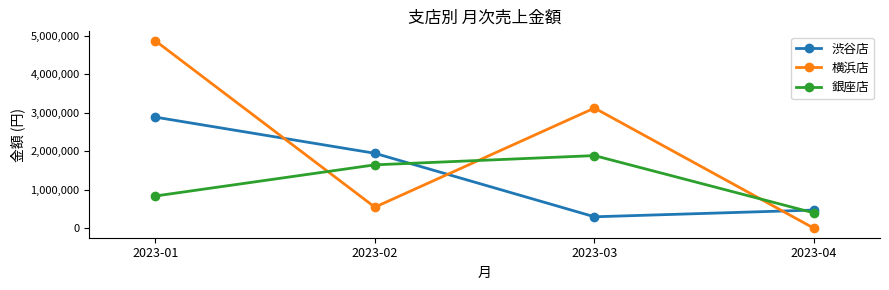

Which series changed the most between 2023-01 and 2023-04?

横浜店